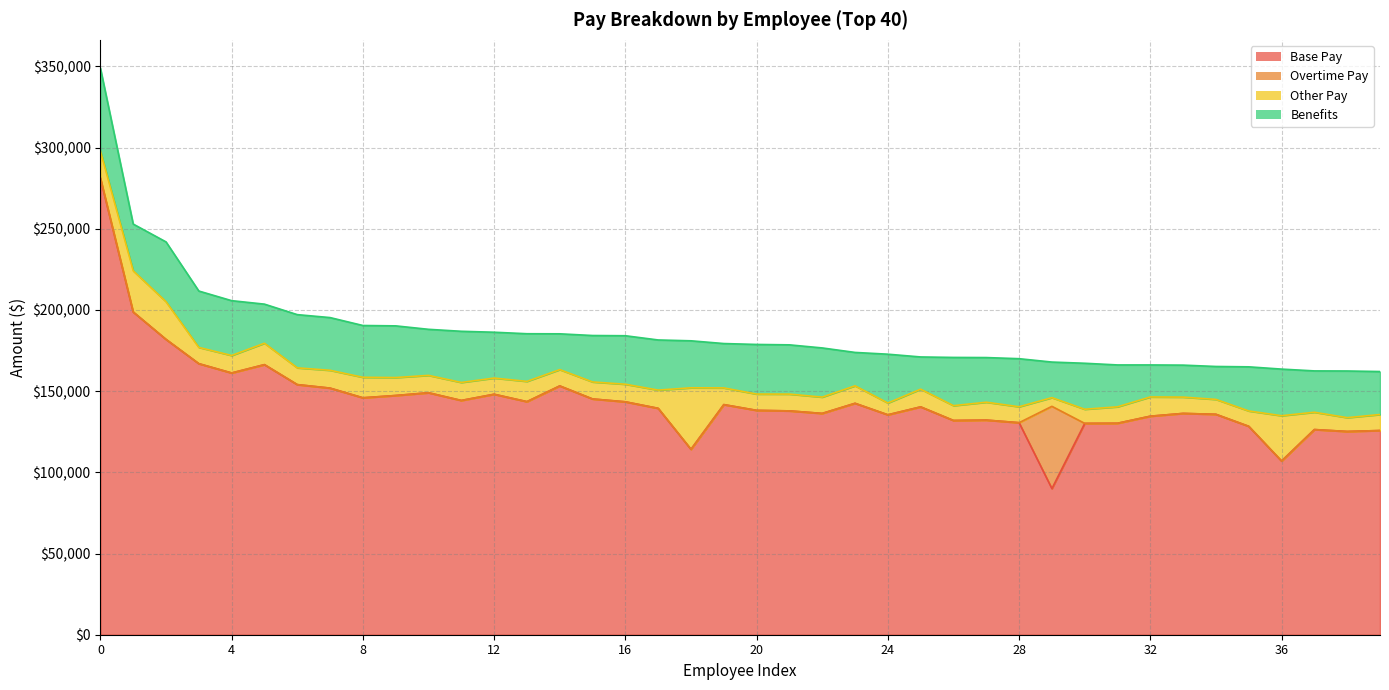

How many data points in Overtime Pay are above 0?

1